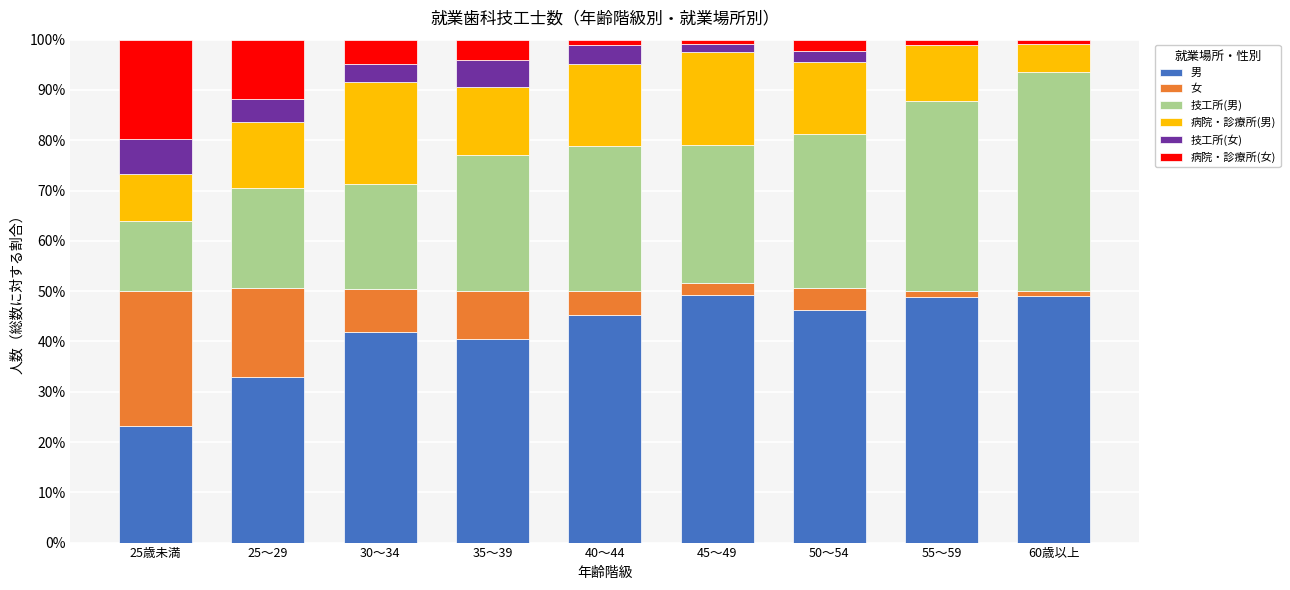

Is it true that 男 equals 23.3 at 25歳未満?

True